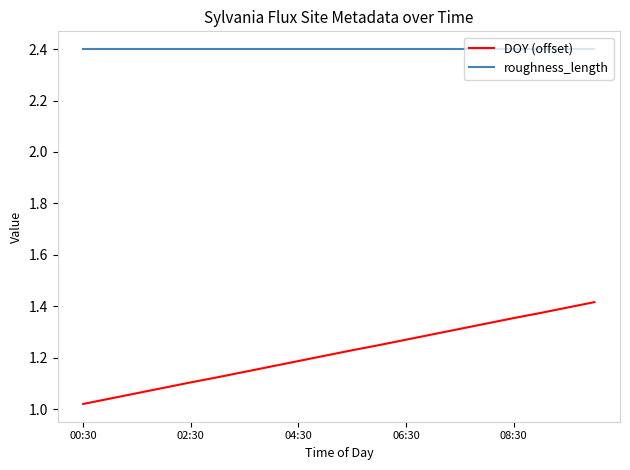

Which series has the largest range (max minus min)?

DOY (offset)